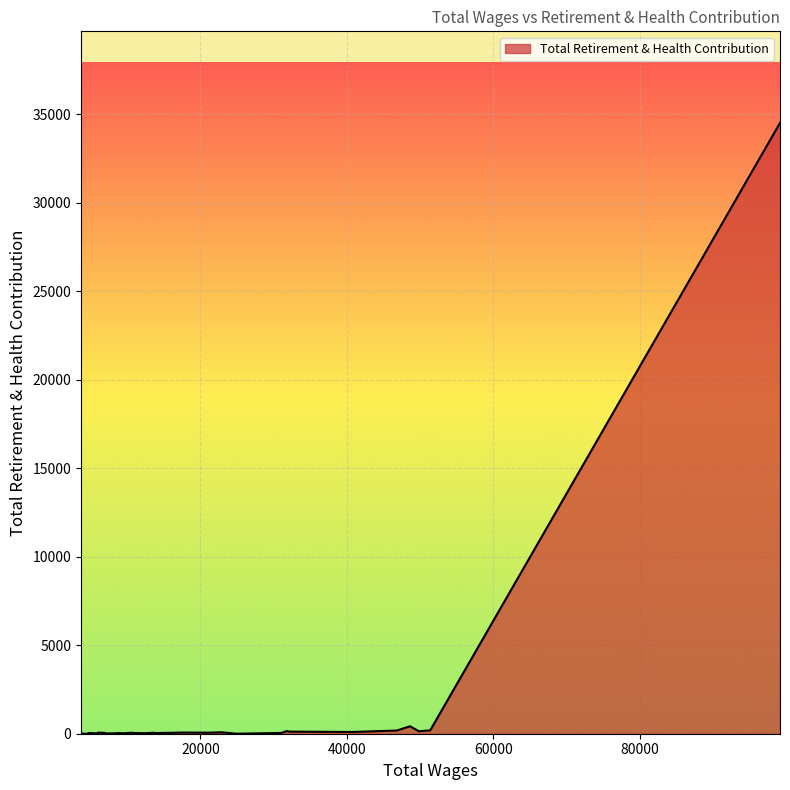

What is the average value?

922